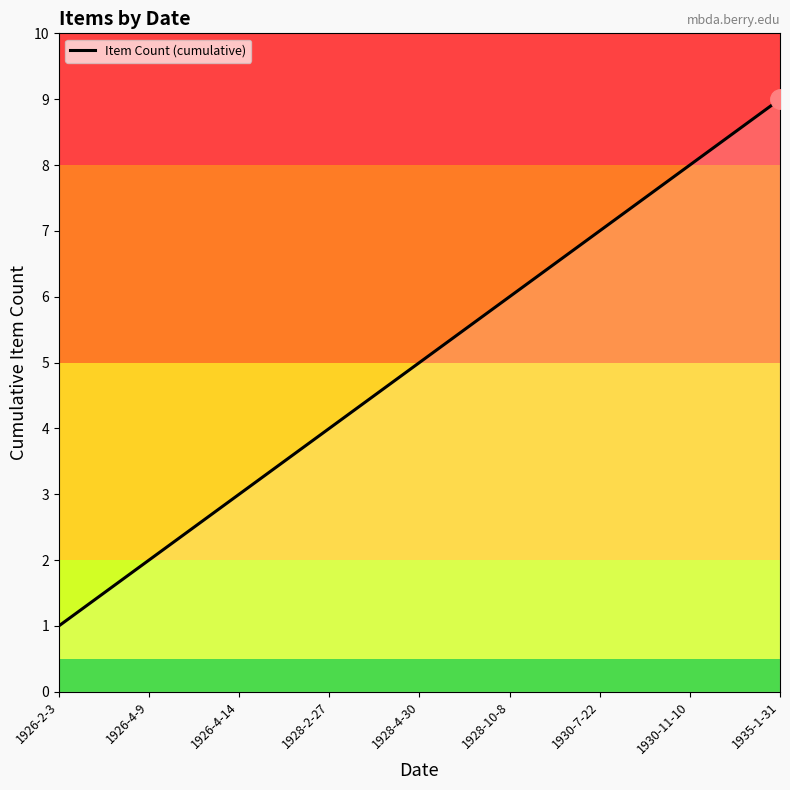

The value at 1928-10-8 is 4. True or false?

False